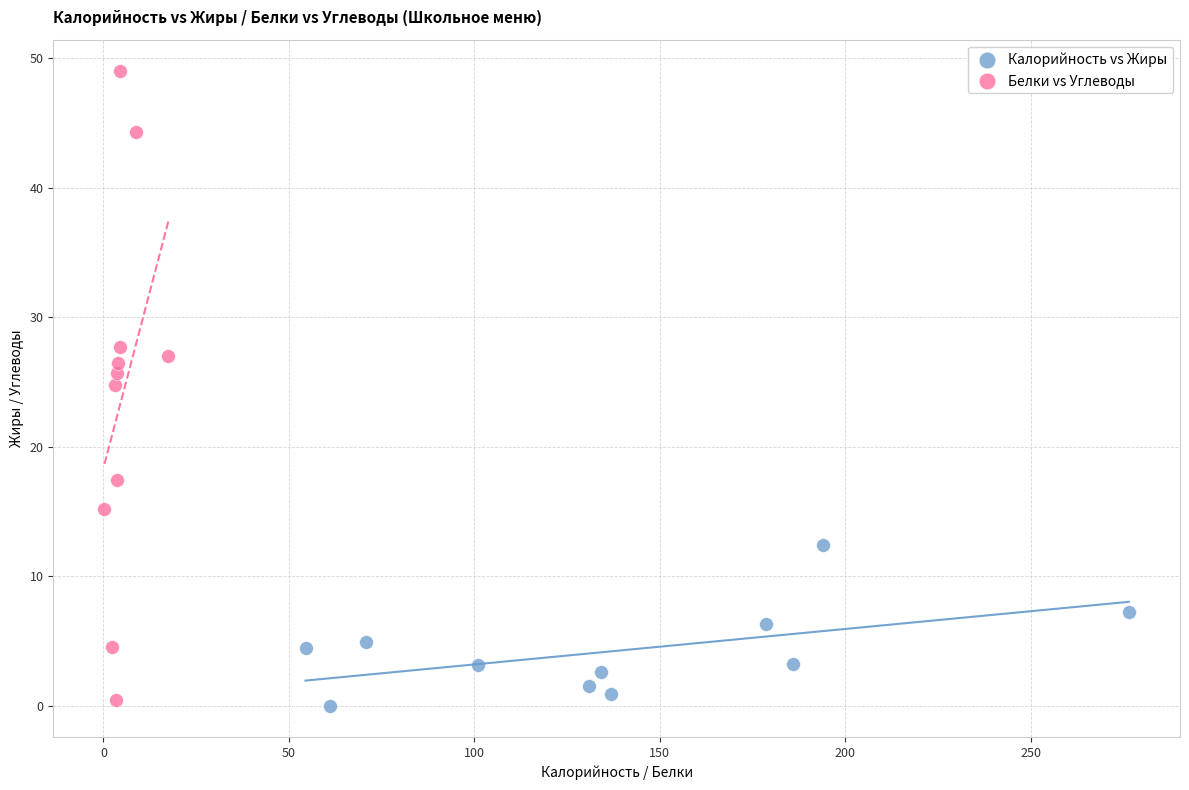

Which series has the largest Y range (max minus min)?

Белки vs Углеводы